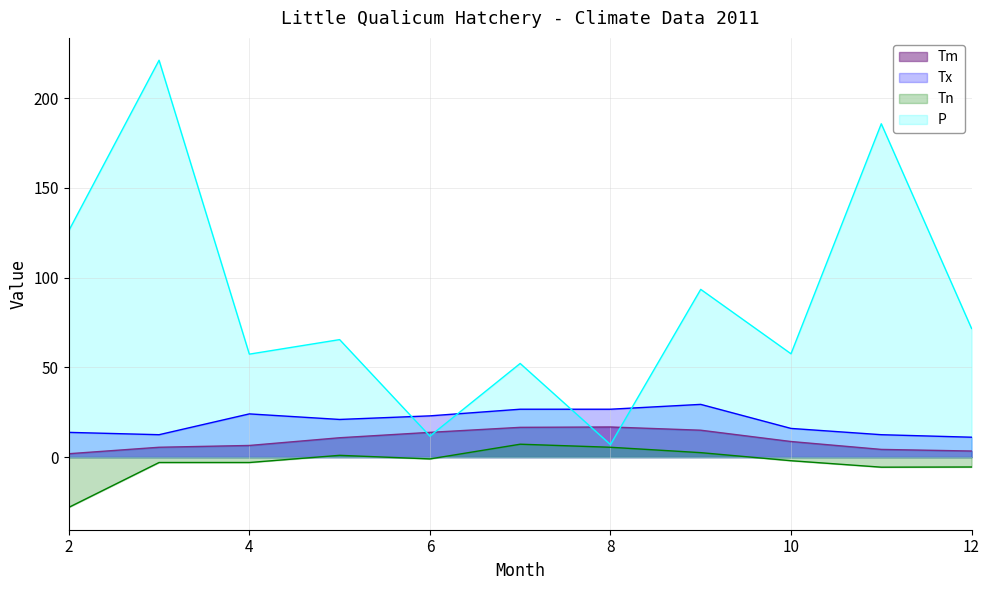

Which label corresponds to the smallest value in the chart?

2